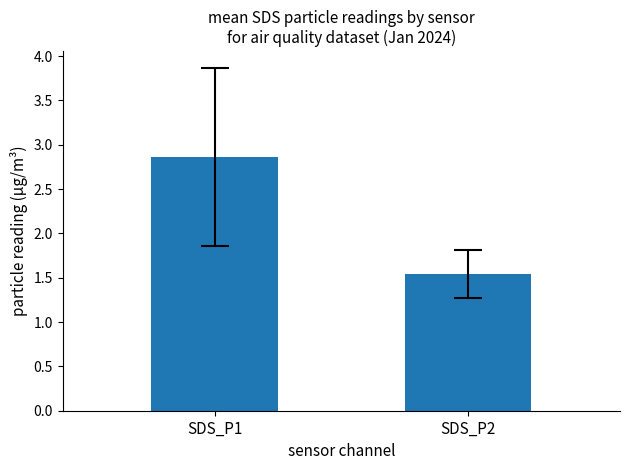

How many categories are shown in the chart?

2